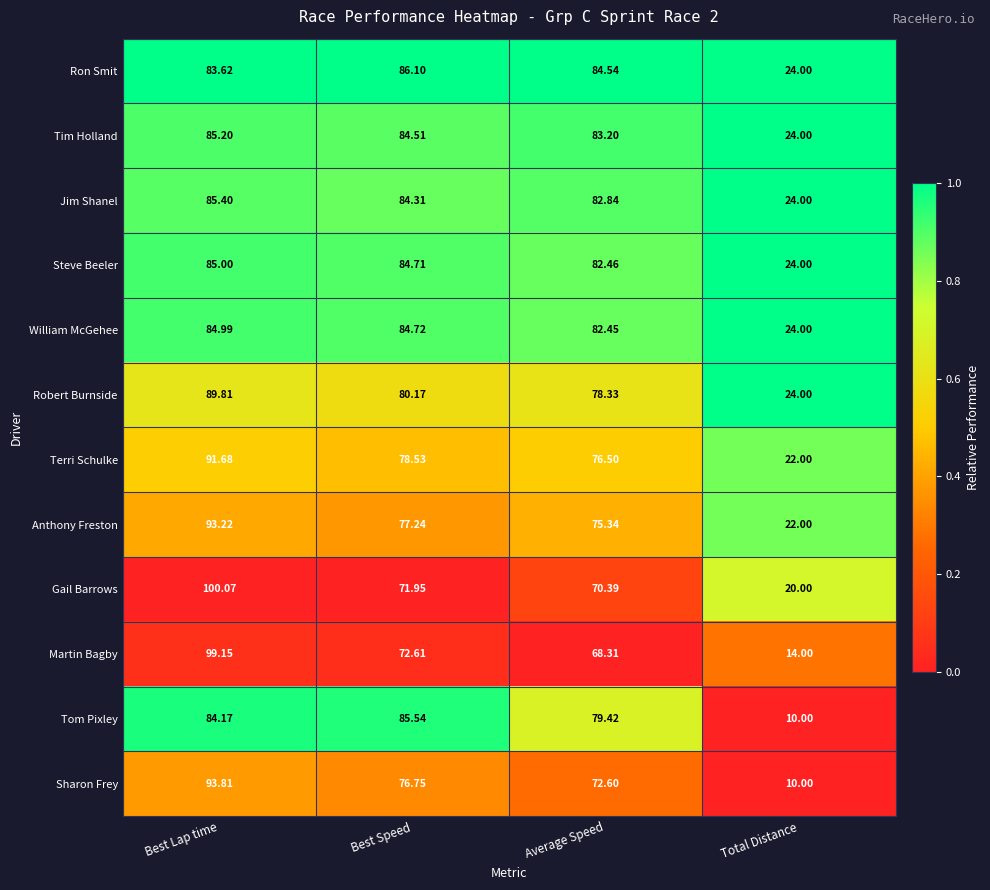

What is the difference between the highest and lowest values at Total Distance?

14.0